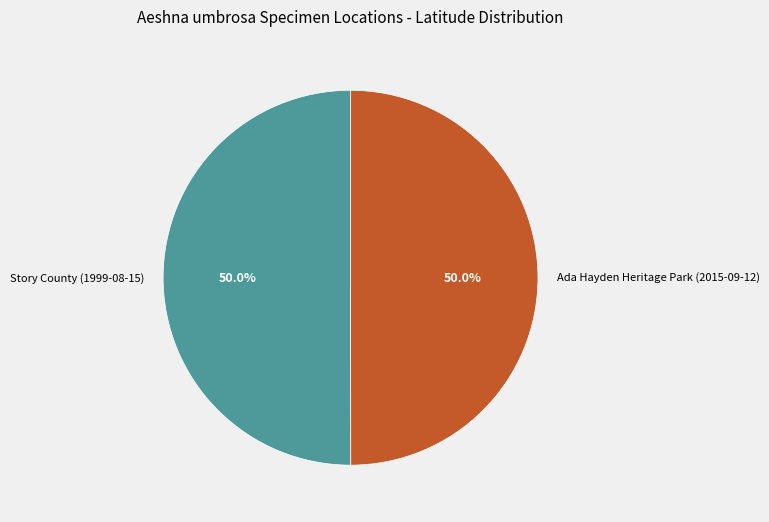

Count the number of slices in the pie.

2